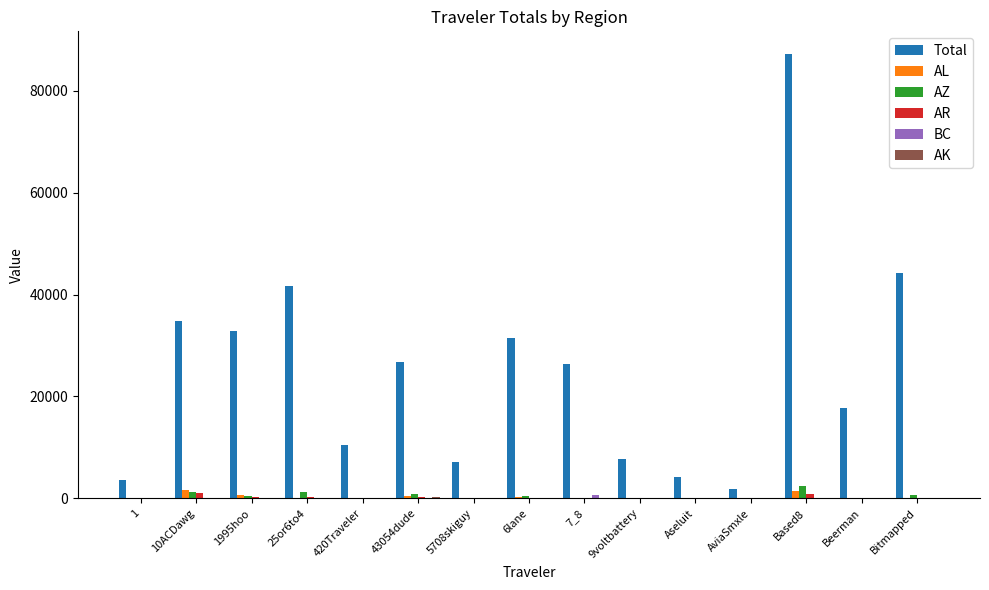

What is the maximum value shown in the chart?

87279.1